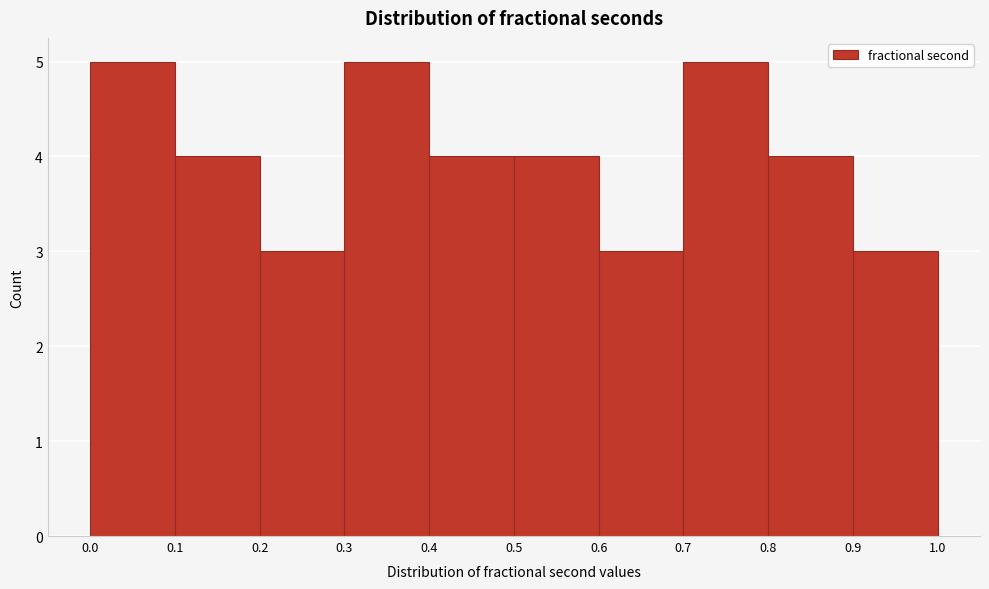

Reading left to right, list every bar in this chart as the range it spans on the x-axis followed by its height. The values are not printed on the chart, so give them approximately, as read against the axis.

0.0 to 0.1: 5
0.1 to 0.2: 4
0.2 to 0.3: 3
0.3 to 0.4: 5
0.4 to 0.5: 4
0.5 to 0.6: 4
0.6 to 0.7: 3
0.7 to 0.8: 5
0.8 to 0.9: 4
0.9 to 1.0: 3